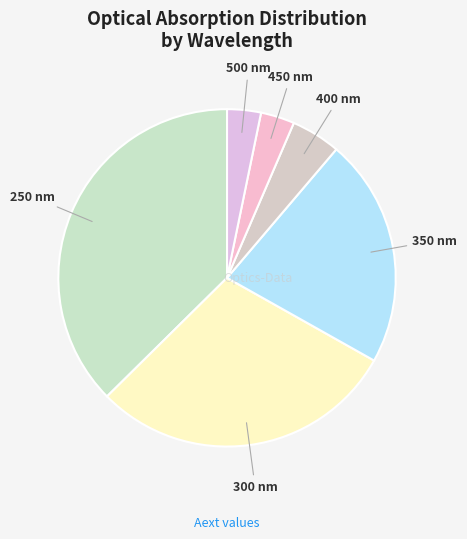

What is the largest slice in the pie chart?

250 nm